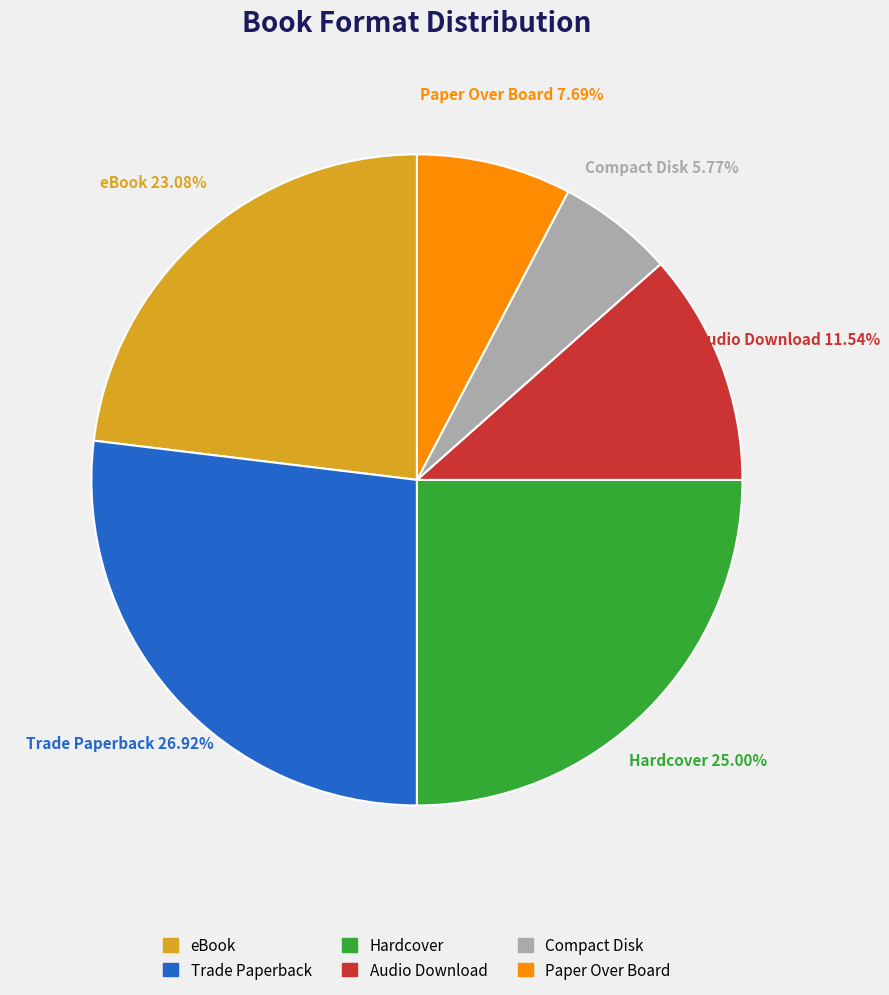

Which has a higher value, eBook or Hardcover?

Hardcover